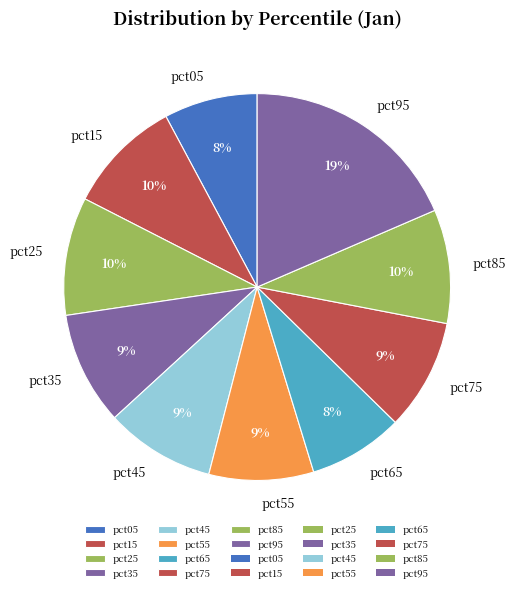

Count the number of slices in the pie.

10